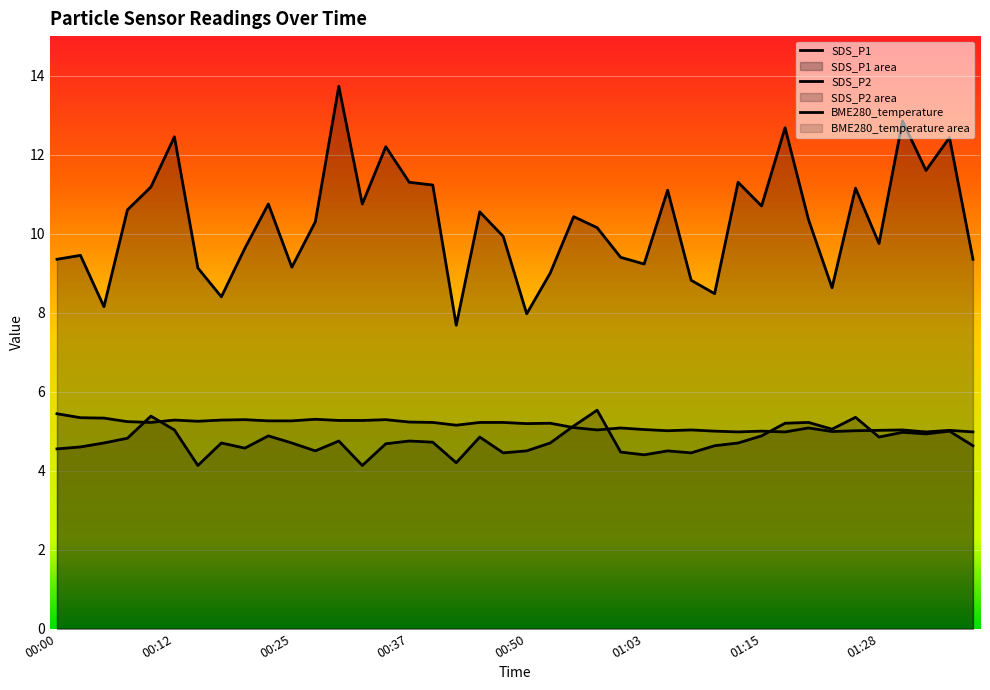

At which label is SDS_P1 closest to 10?

00:48